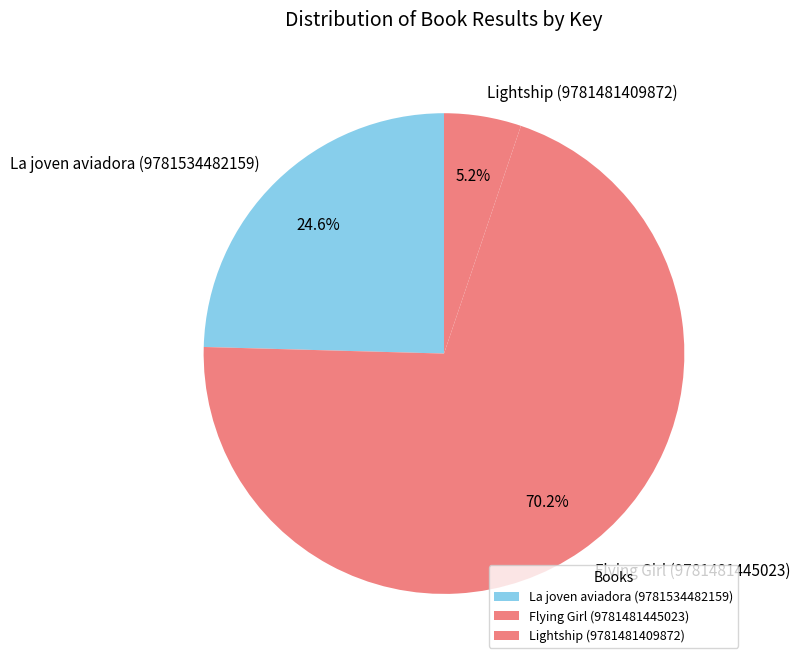

Approximately how many times larger is the value at Lightship (9781481409872) compared to La joven aviadora (9781534482159)?

0.2